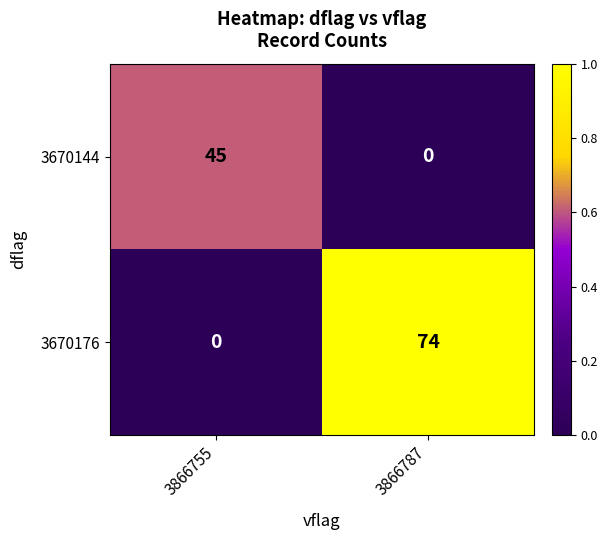

What is the difference between the maximum and minimum values in the 3670176 series?

74